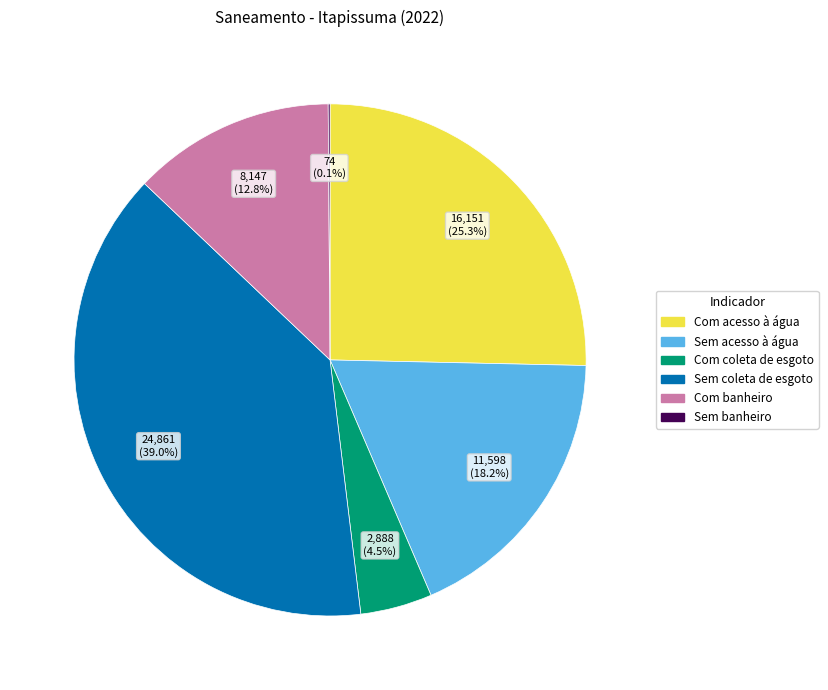

Do Sem acesso à água and Com coleta de esgoto together represent more than half of the pie?

No